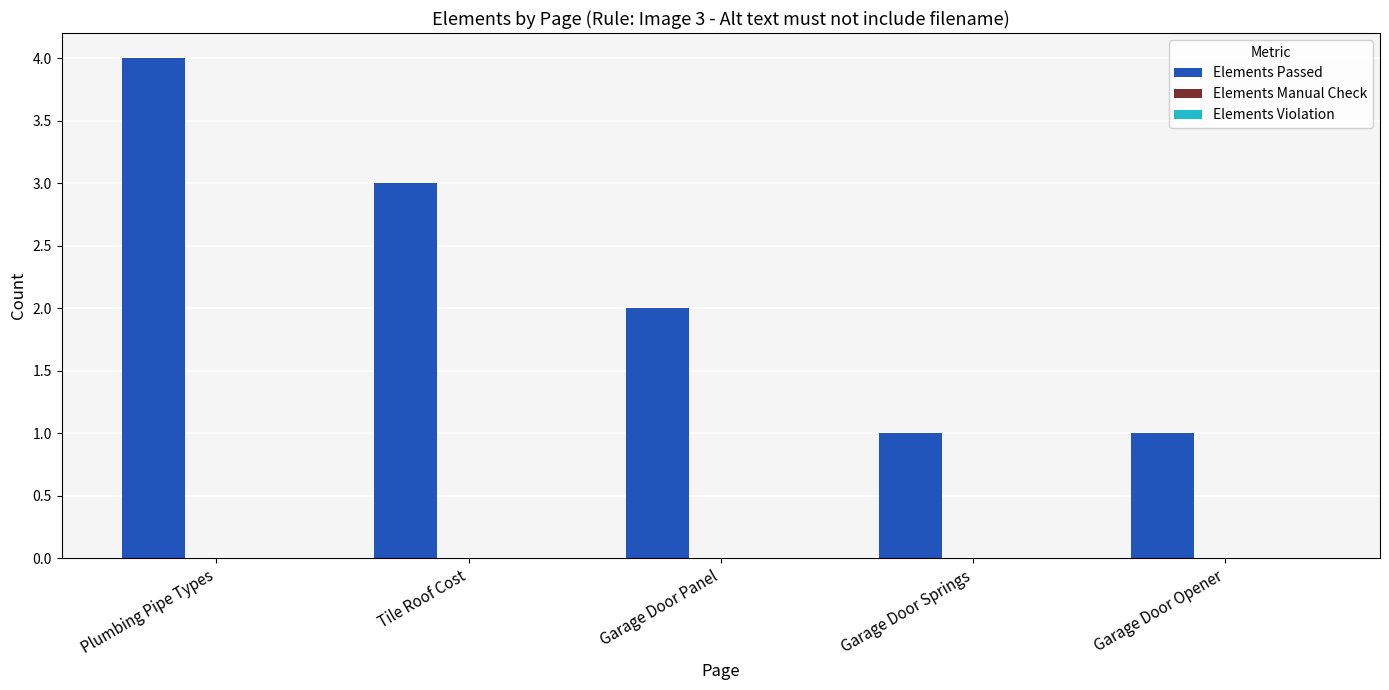

Which has a higher value, Garage Door Panel or Plumbing Pipe Types?

Plumbing Pipe Types